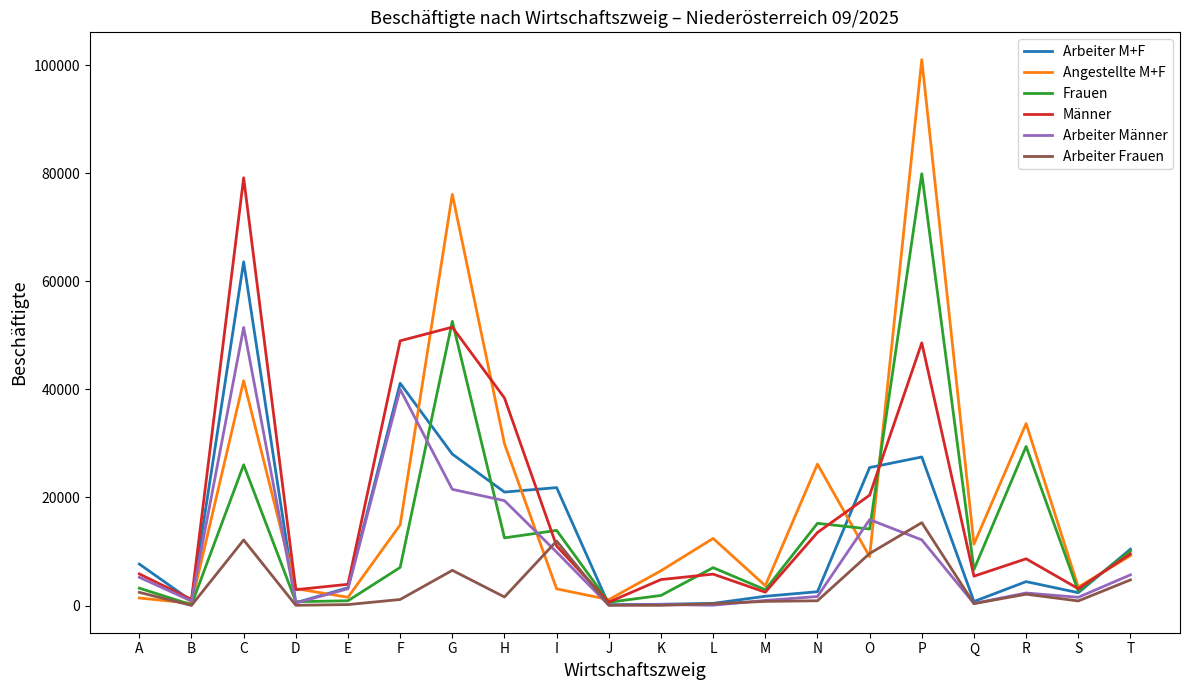

Is the value of Angestellte M+F at H greater than the value of Arbeiter Frauen at G?

Yes